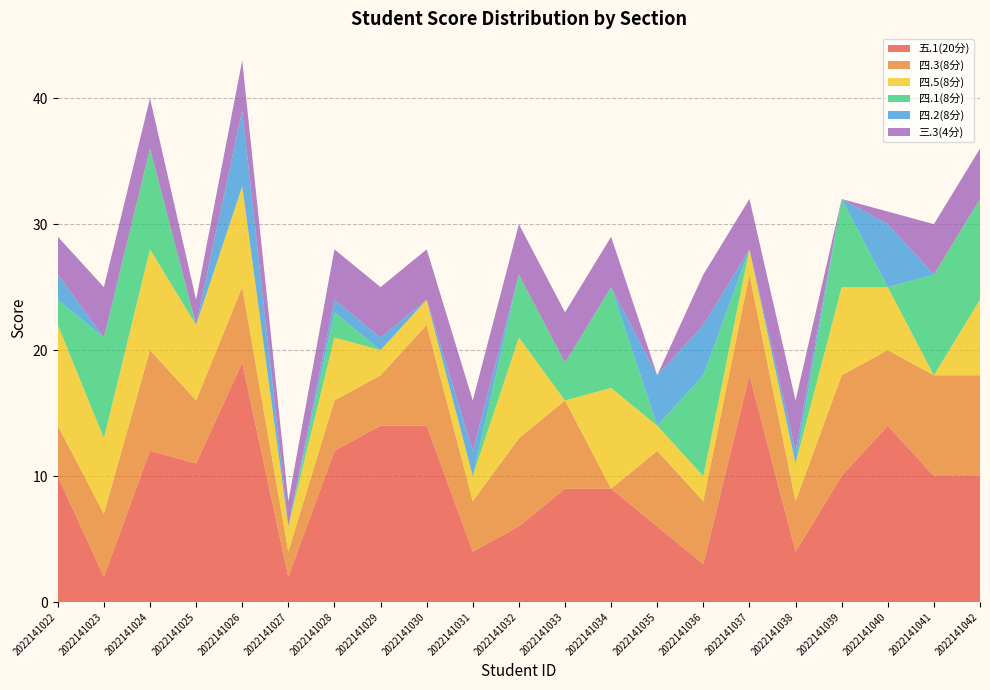

Reading right to left, list all the values displayed in this chart.

五.1(20分): 10	10	14	10	4	18	3	6	9	9	6	4	14	14	12	2	19	11	12	2	10
四.3(8分): 8	8	6	8	4	8	5	6	0	7	7	4	8	4	4	2	6	5	8	5	4
四.5(8分): 6	0	5	7	3	2	2	2	8	0	8	2	2	2	5	2	8	6	8	6	8
四.1(8分): 8	8	0	7	0	0	8	0	8	3	5	0	0	0	2	0	0	0	8	8	2
四.2(8分): 0	0	5	0	1	0	4	4	0	0	0	2	0	1	1	0	6	0	0	0	2
三.3(4分): 4	4	1	0	4	4	4	0	4	4	4	4	4	4	4	2	4	2	4	4	3